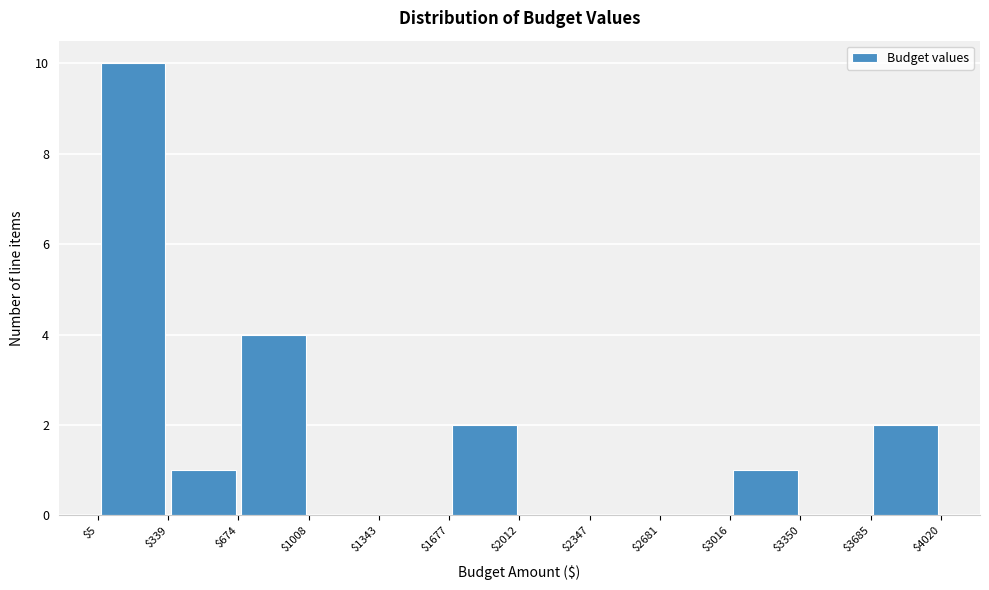

Reading left to right, list every bar in this chart as the range it spans on the x-axis followed by its height. The values are not printed on the chart, so give them approximately, as read against the axis.

$5 to $339: 10
$339 to $674: 1
$674 to $1008: 4
$1008 to $1343: 0
$1343 to $1677: 0
$1677 to $2012: 2
$2012 to $2347: 0
$2347 to $2681: 0
$2681 to $3016: 0
$3016 to $3350: 1
$3350 to $3685: 0
$3685 to $4020: 2